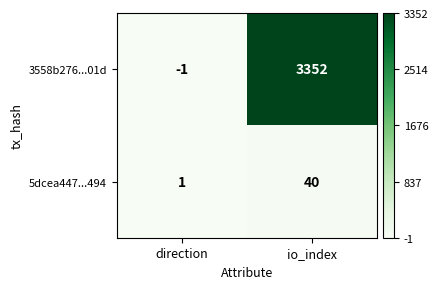

What is the difference between the highest and lowest values at io_index?

3312